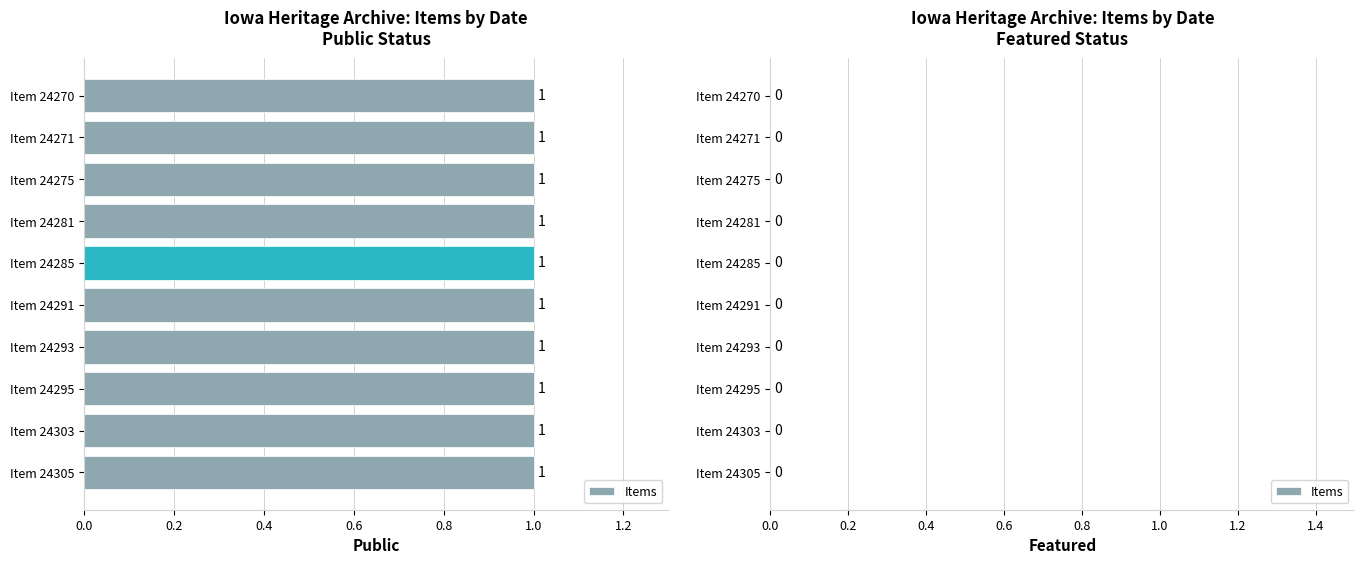

Rank the series by their average value, from lowest to highest.

Featured, Public